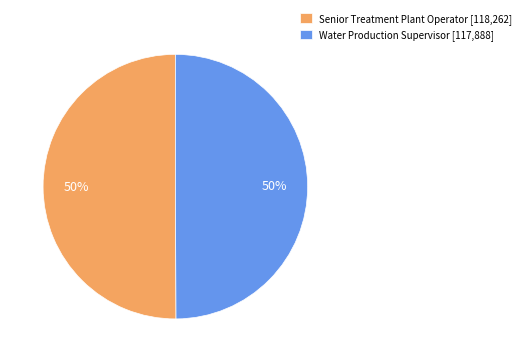

Count the number of slices in the pie.

2